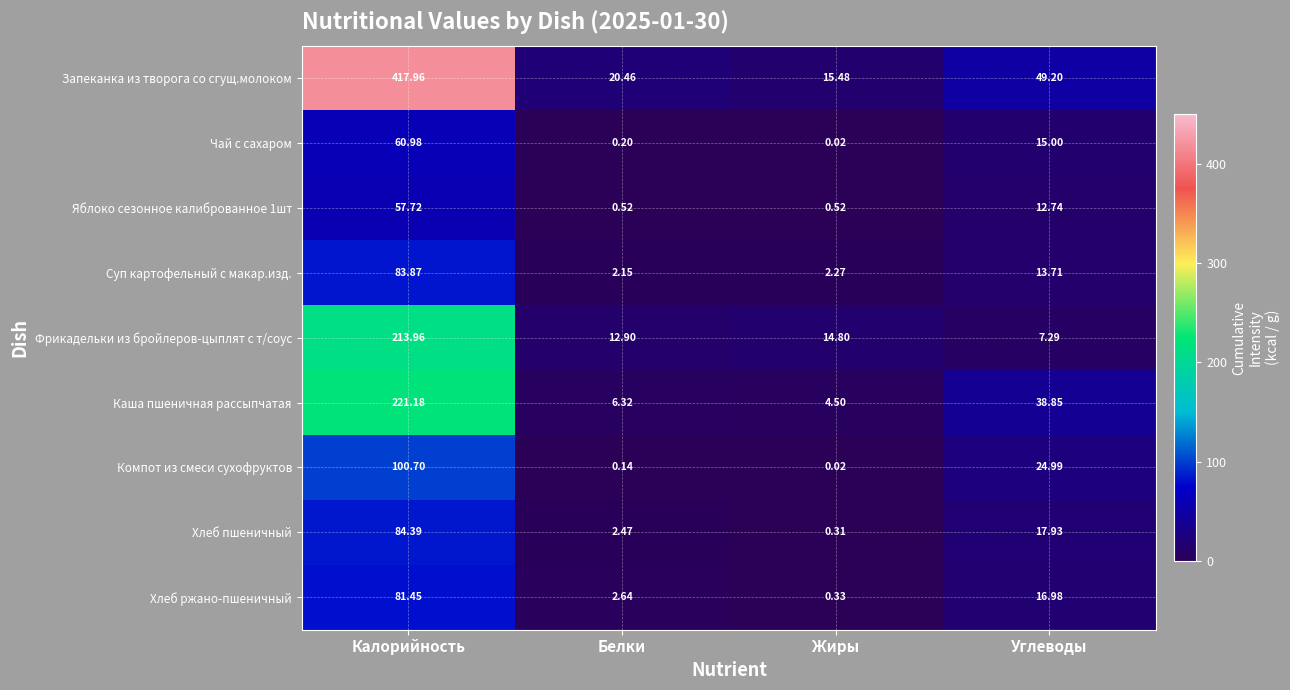

How many series are shown in this chart?

9